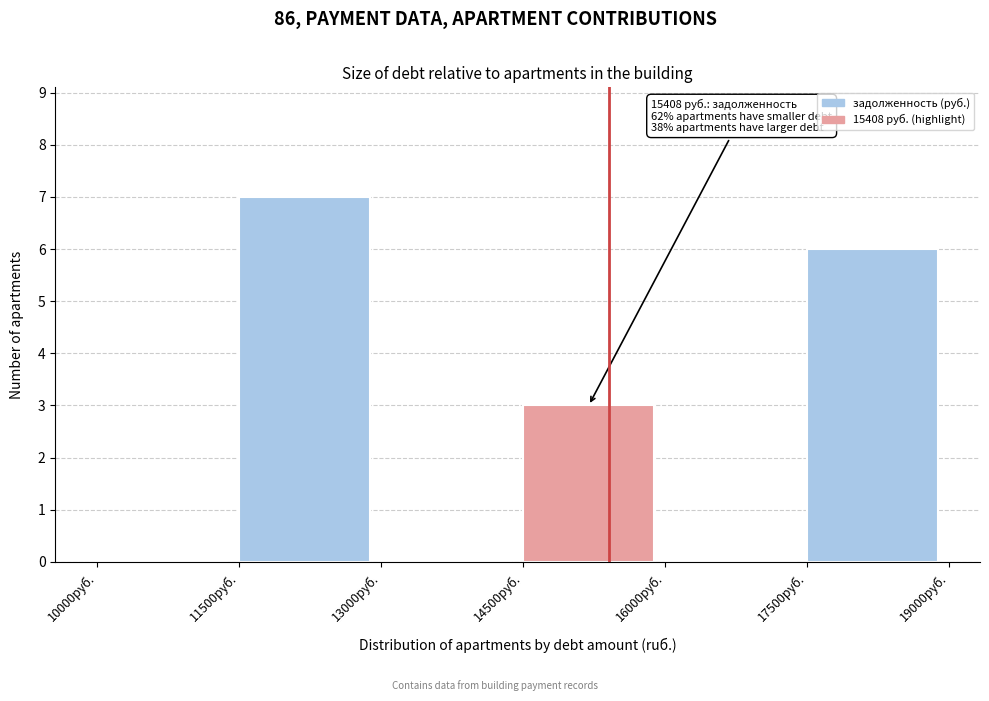

Which range on the x-axis has the tallest bar?

11500 to 13000